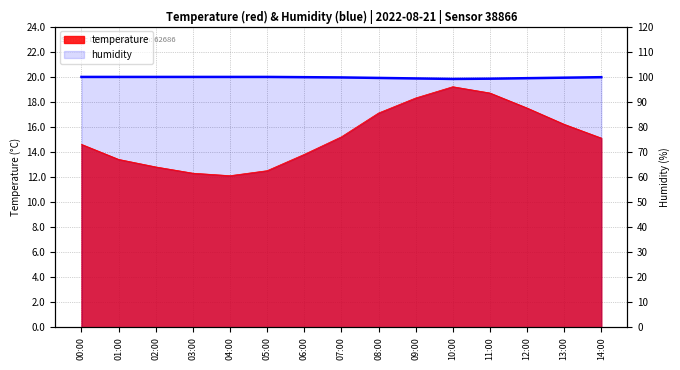

Which label corresponds to the largest value in the chart?

00:00